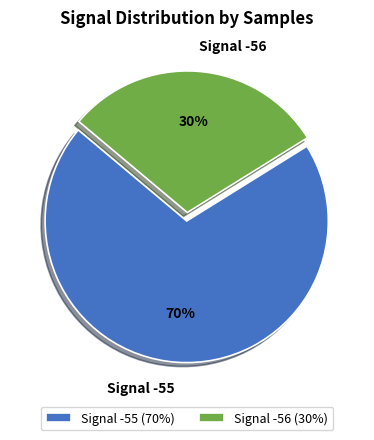

Is the sum of Signal -56 and Signal -55 greater than half?

Yes